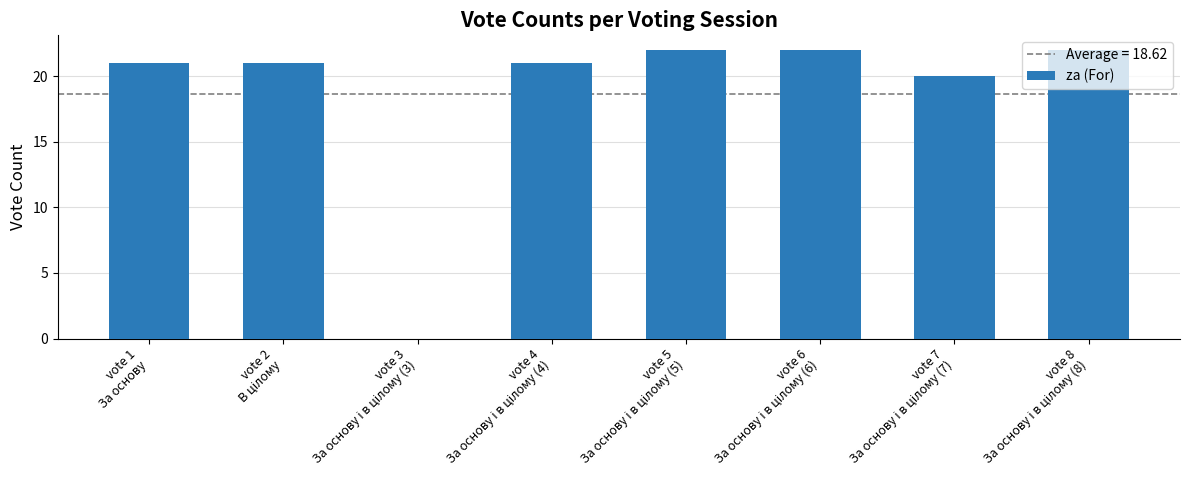

What is the average value?

19